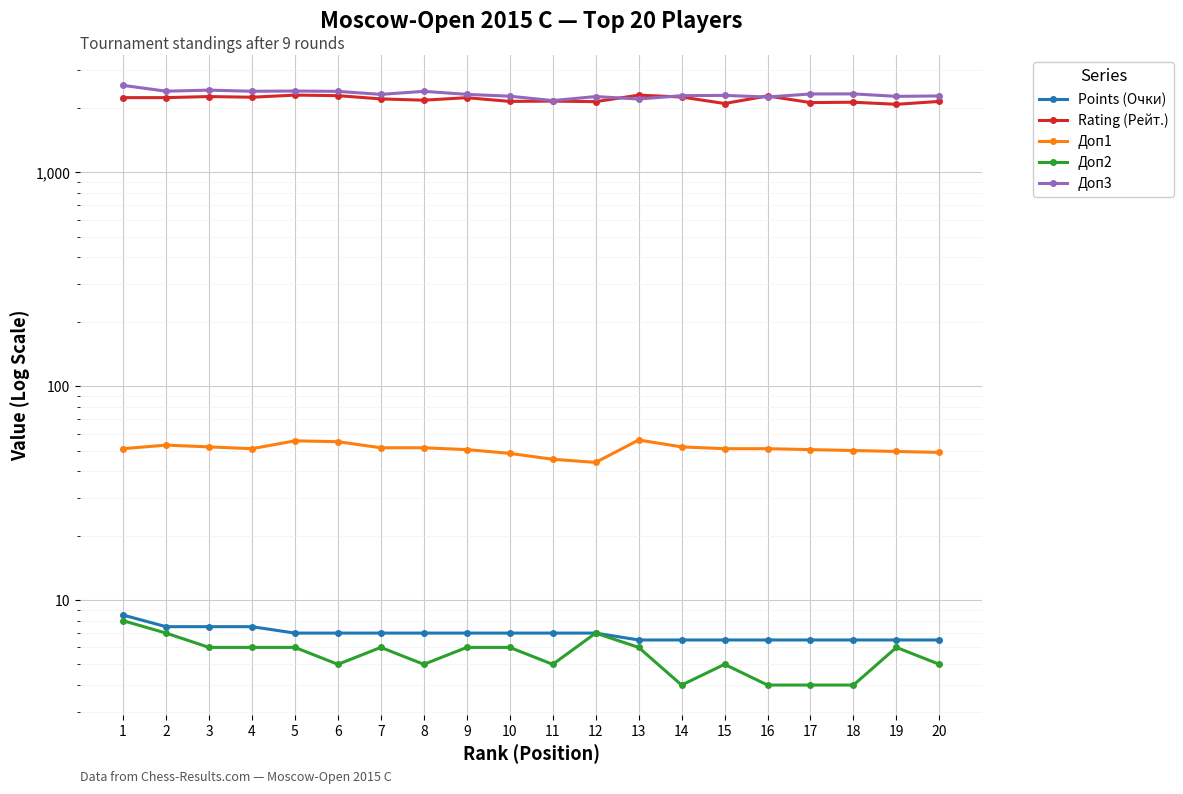

What is the value of the Доп1 point at the 14th from the left?

52.0